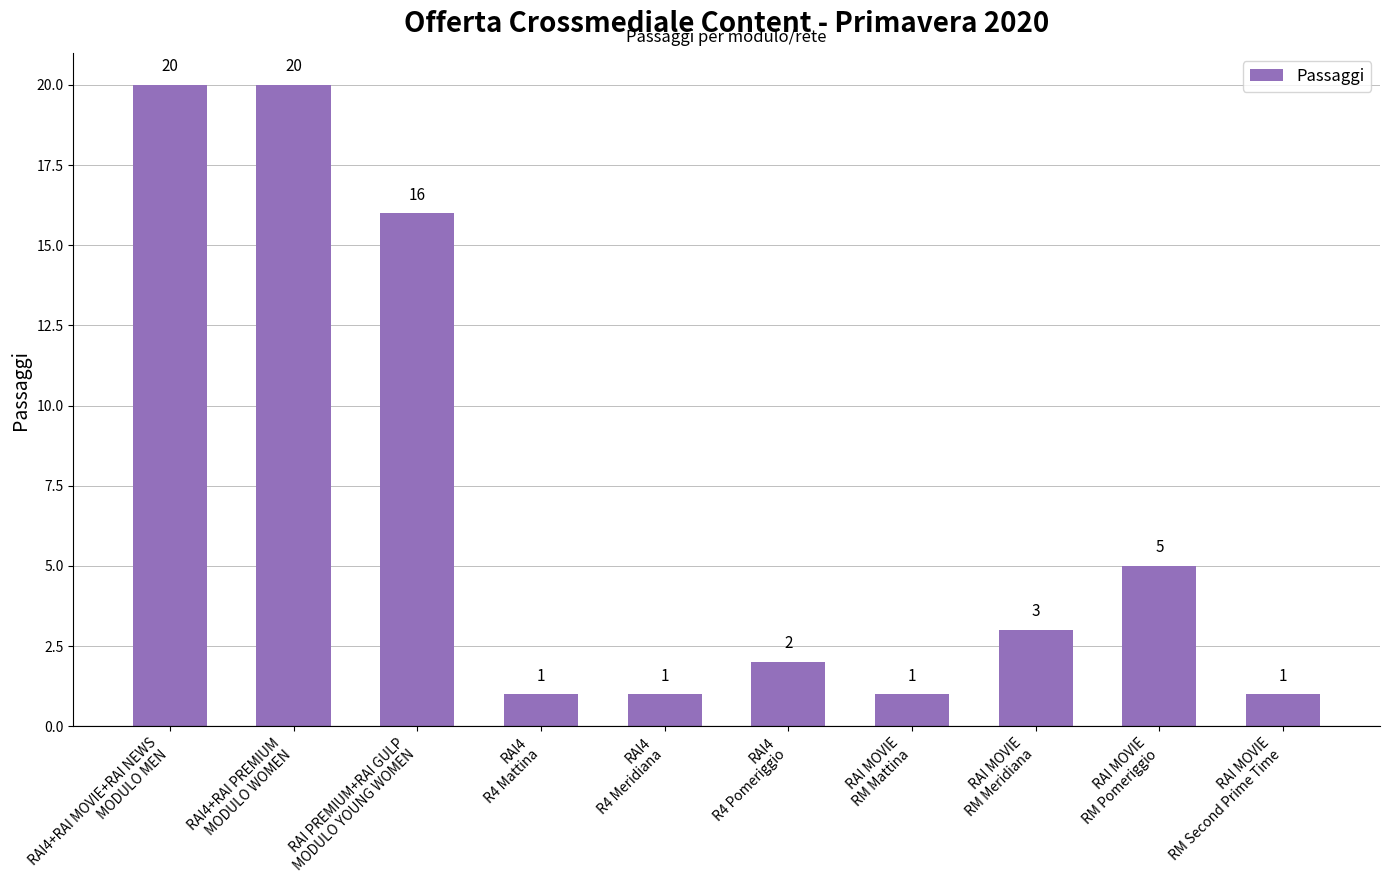

What is the maximum value shown in the chart?

20